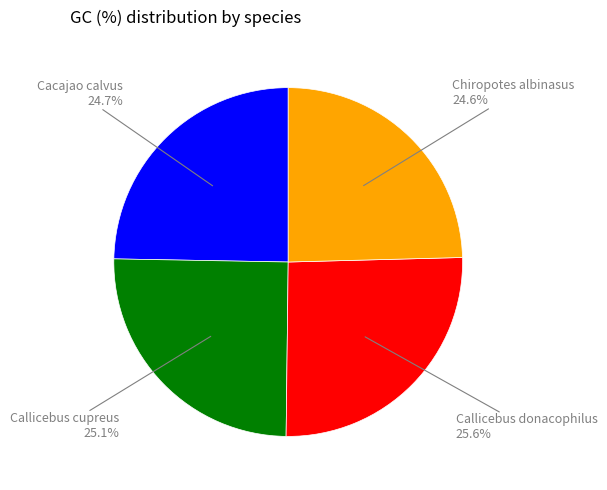

Does any single category account for the majority?

No